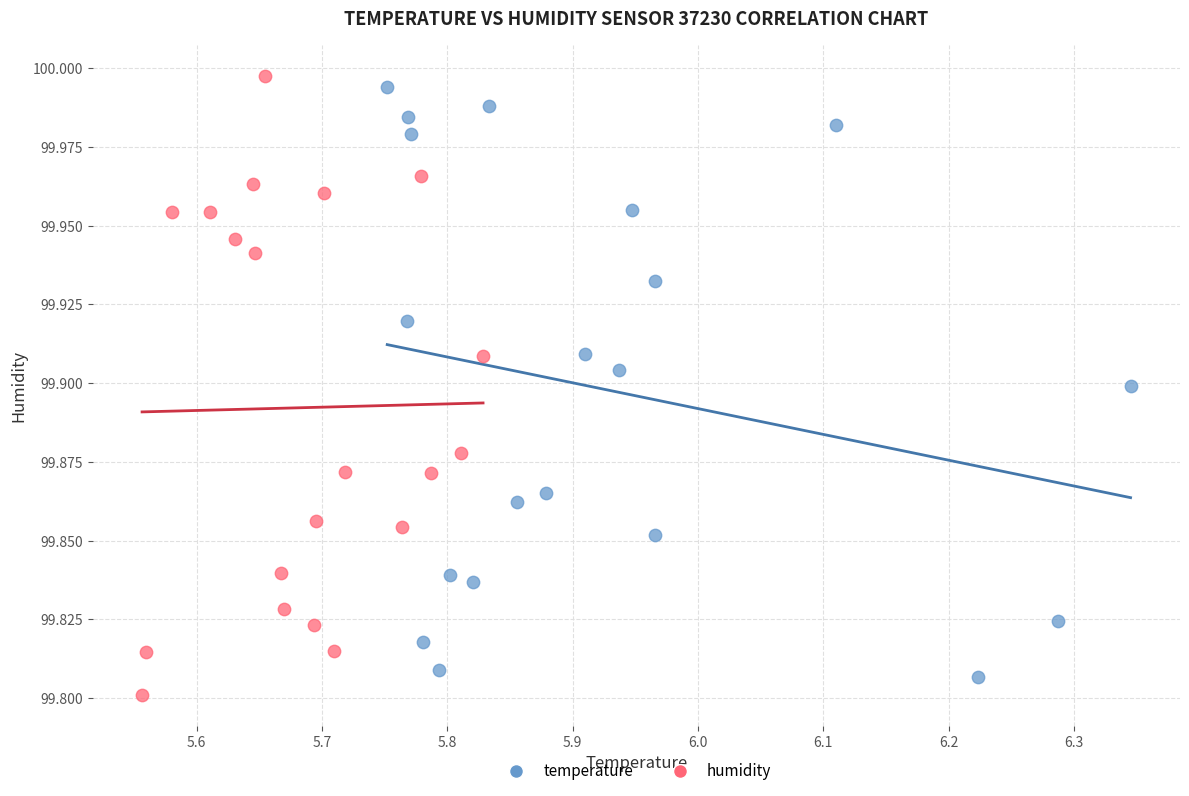

What are all the series names shown in the legend?

temperature, humidity